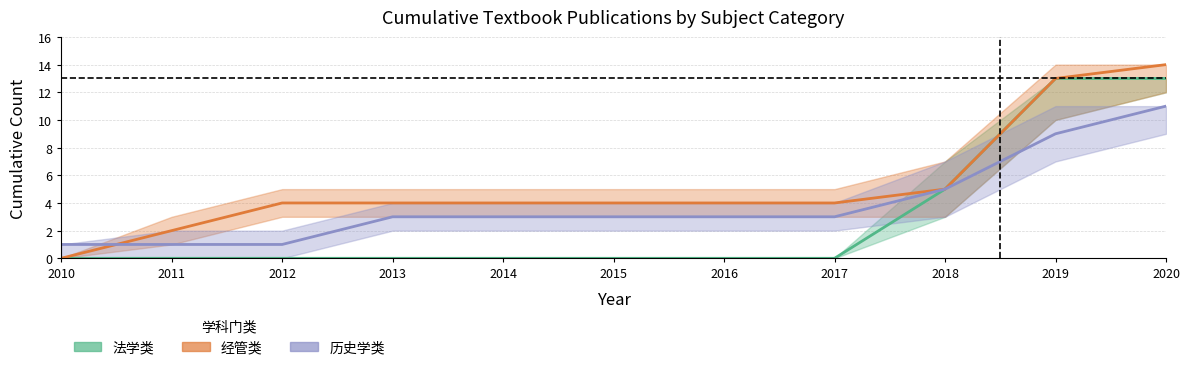

Reading left to right, what are all the values shown in this chart?

法学类_中线: 0	0	0	0	0	0	0	0	5	13	13
经管类_中线: 0	2	4	4	4	4	4	4	5	13	14
历史学类_中线: 1	1	1	3	3	3	3	3	5	9	11